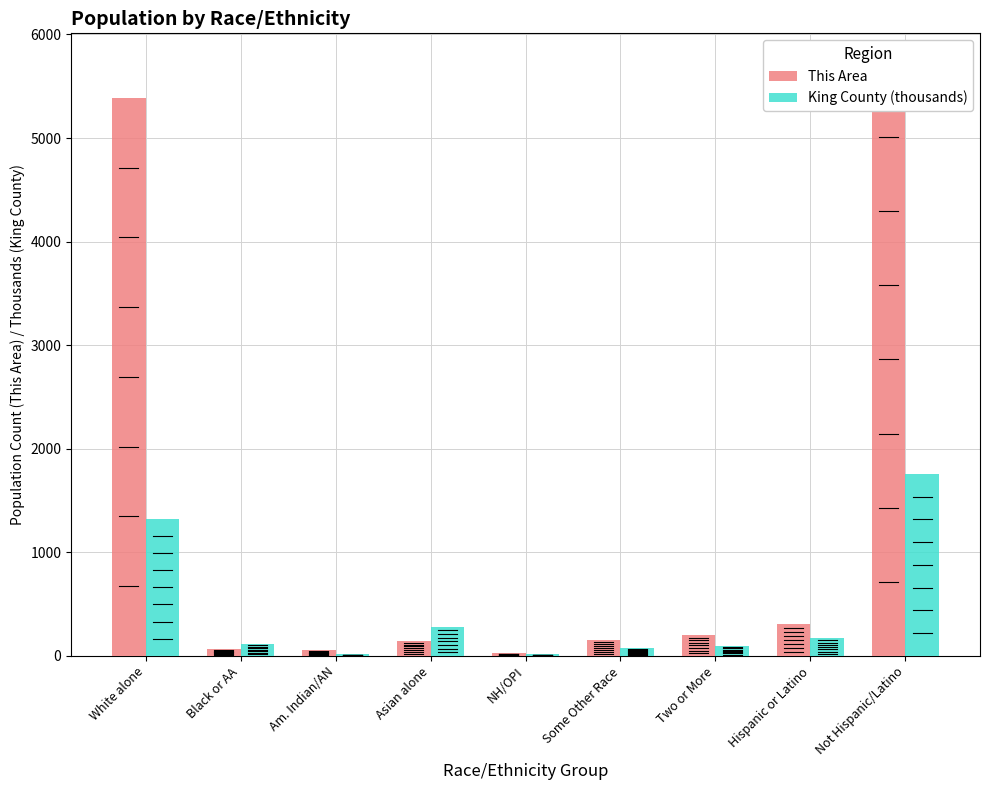

At how many categories does at least one series exceed 4343?

2